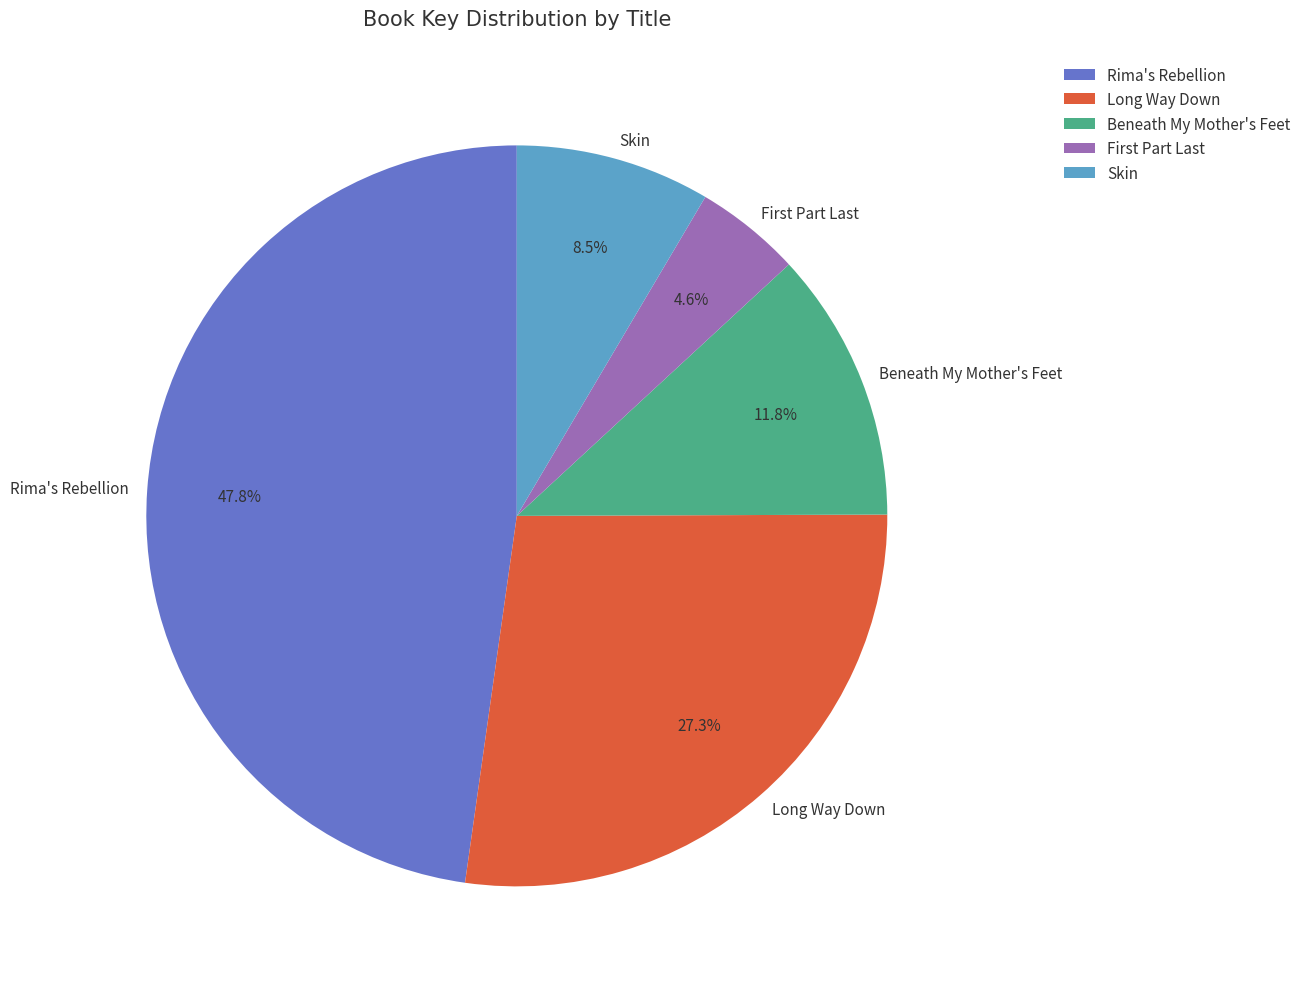

Is there any slice that represents more than half of the pie?

No